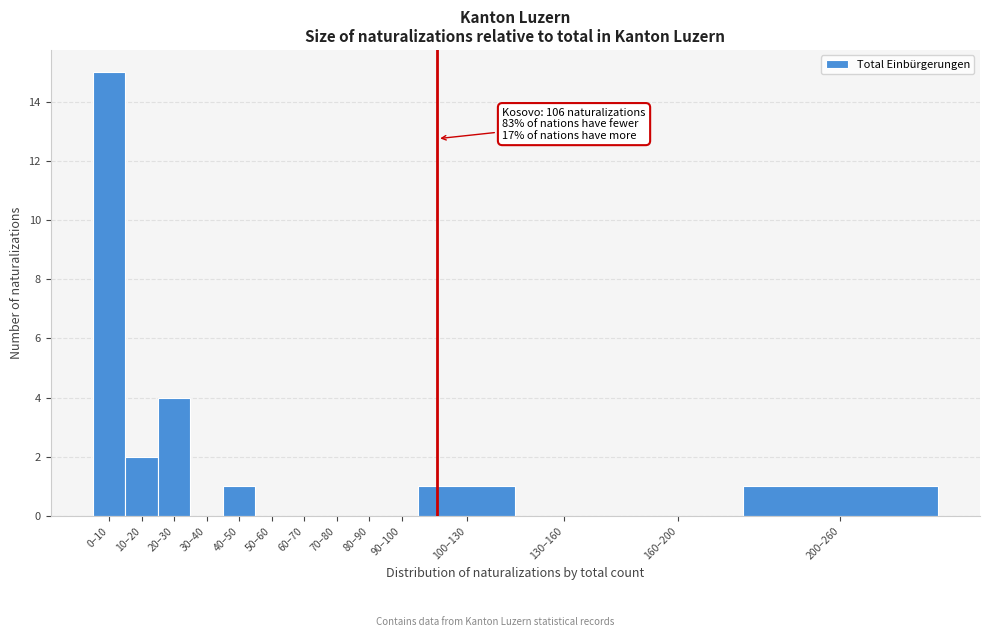

Reading left to right, transcribe all the data shown in this chart.

0–10=15	10–20=2	20–30=4	30–40=0	40–50=1	50–60=0	60–70=0	70–80=0	80–90=0	90–100=0	100–130=1	130–160=0	160–200=0	200–260=1